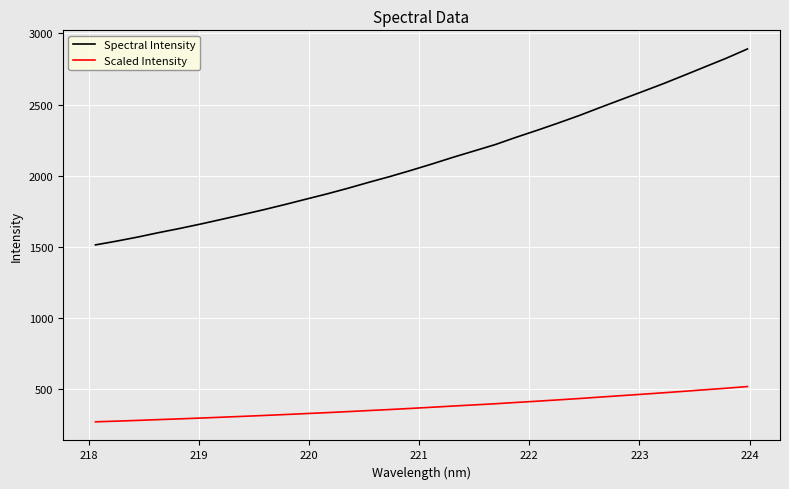

Rank the series by their average value, from lowest to highest.

Scaled Intensity, Spectral Intensity